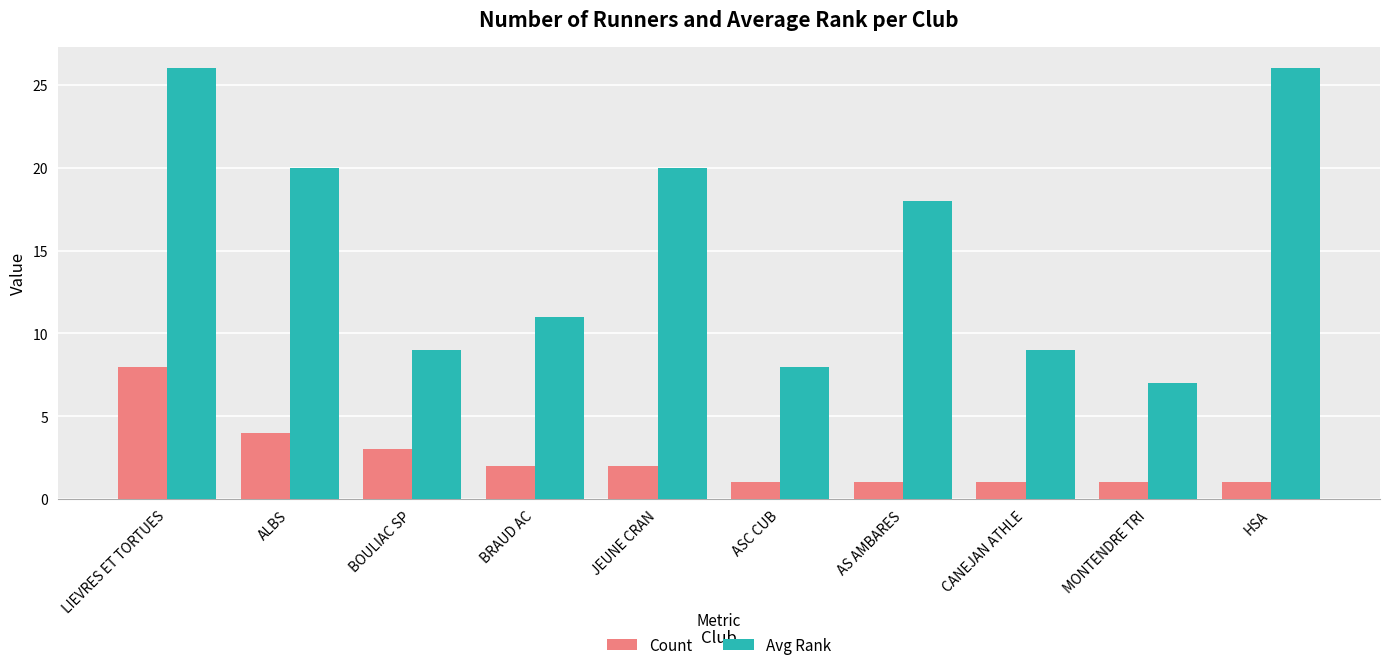

What is the label of the 9th bar from the left?

MONTENDRE TRI